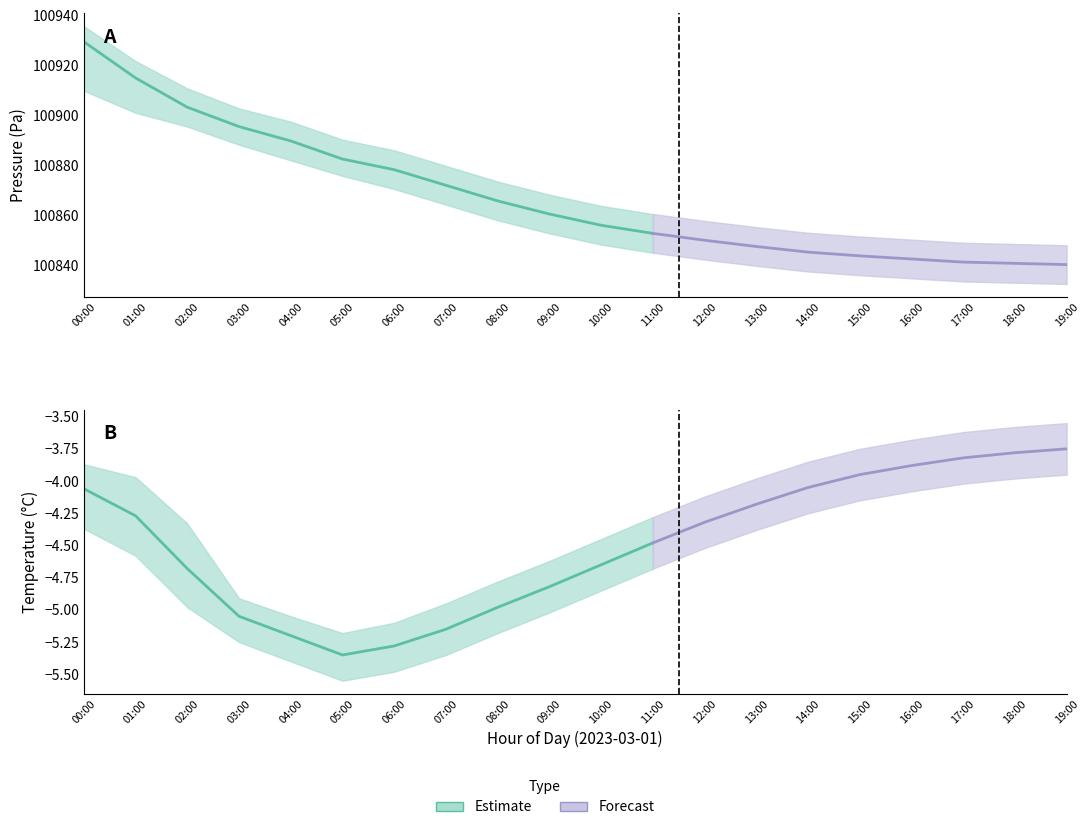

Which series has the largest total across all categories?

pressure_upper